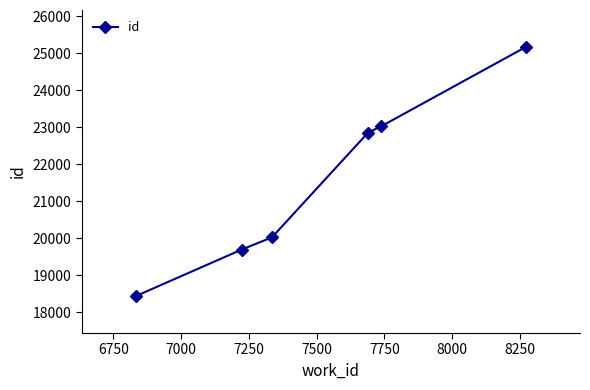

Reading left to right, list all the values displayed in this chart.

18440	19698	20026	22859	23032	25173